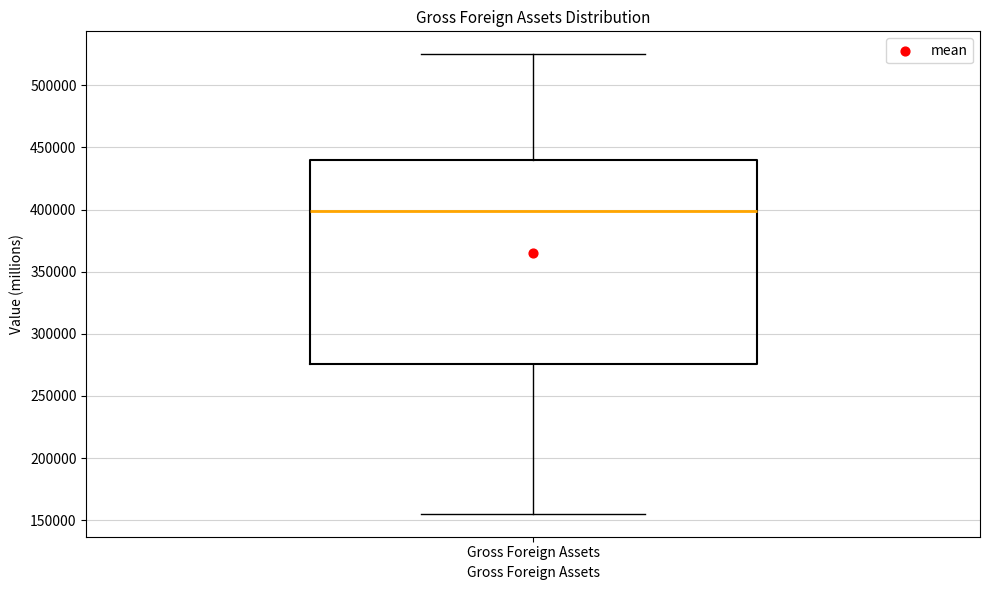

Read this box plot against the y-axis: the position of the median line, the range covered by the box, and the ends of both whiskers. The values are not printed on the chart, so give them approximately, as read against the axis.

median 400000, box 275000 to 440000, whiskers 155000 to 525000